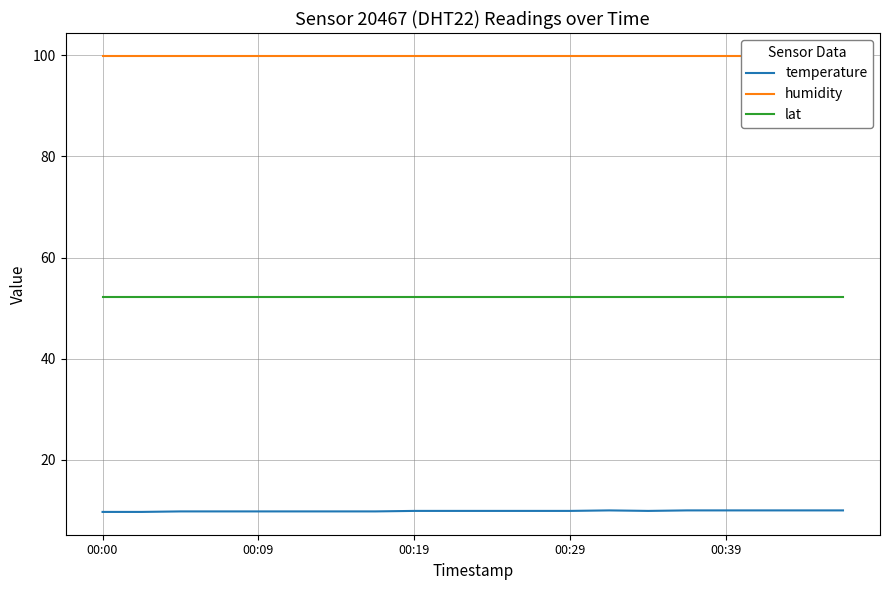

What is the approximate value of humidity at 5?

99.9